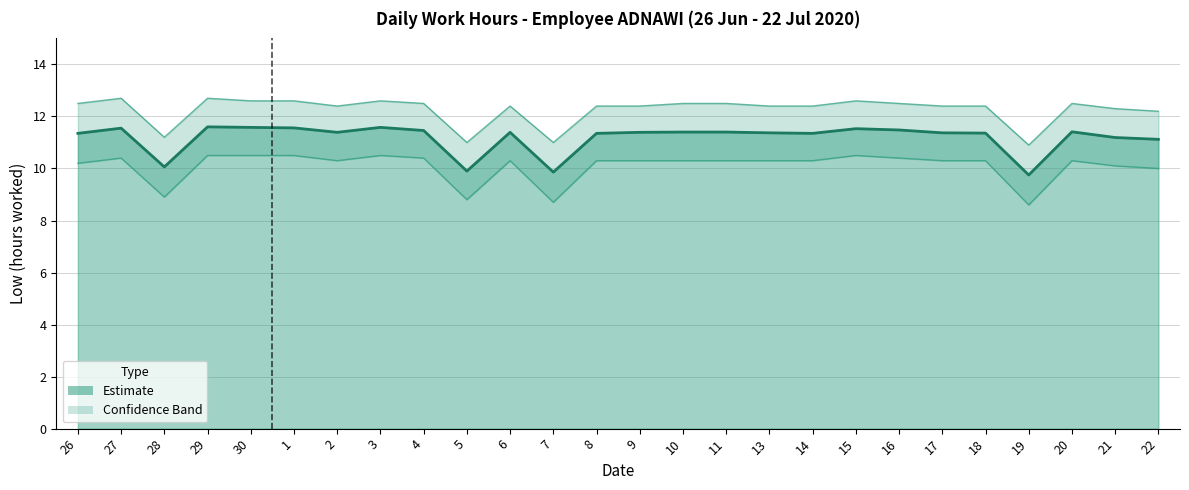

Does the chart display data point markers on the line(s)?

No